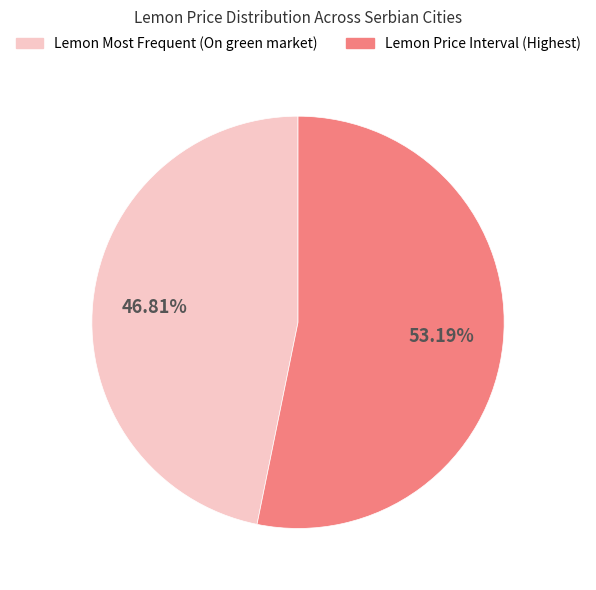

Count the number of slices in the pie.

2